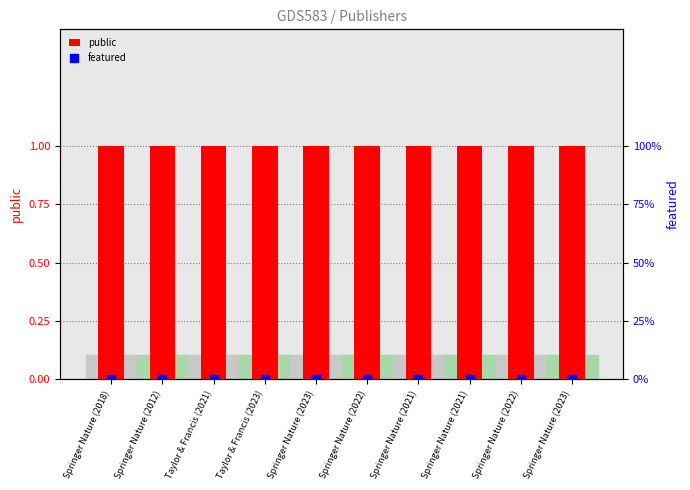

Which series has the largest total across all categories?

public